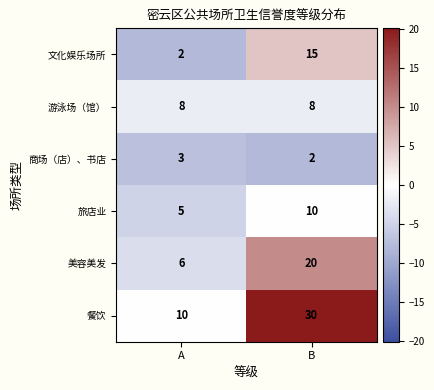

Read the 餐饮 value at B.

30